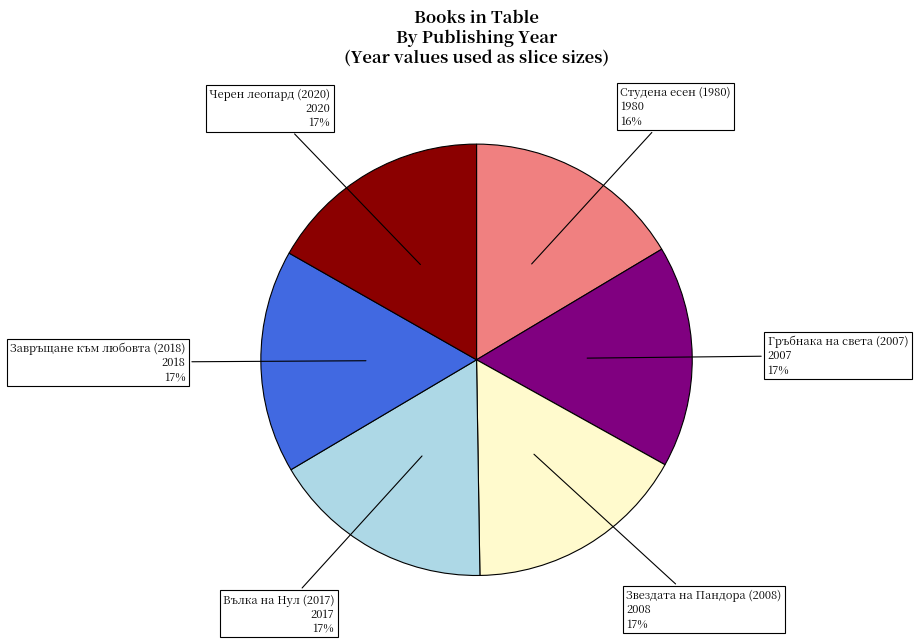

True or false: Студена есен (1980) accounts for 16% of the total.

True